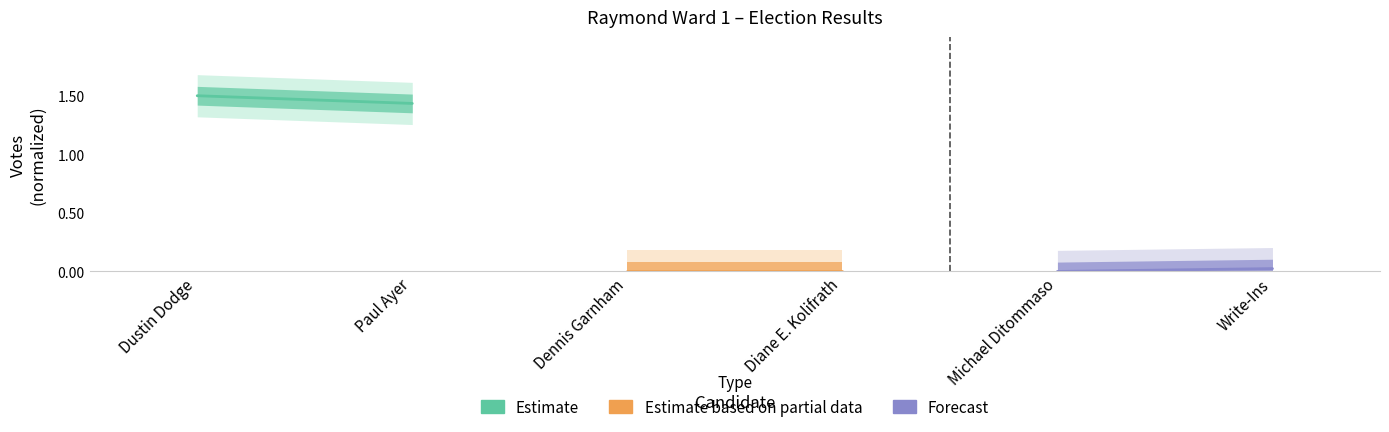

What is the sum of the Estimate values at Paul Ayer and Dustin Dodge?

2.9